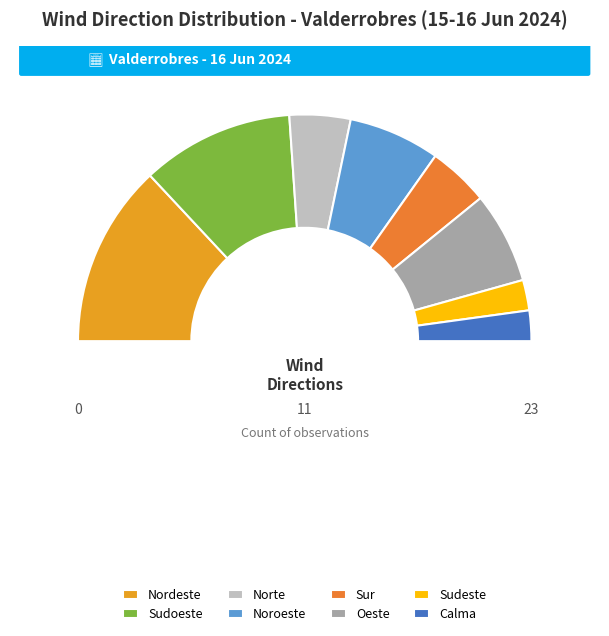

Approximately how many times larger is the value at Sudeste compared to Nordeste?

0.2